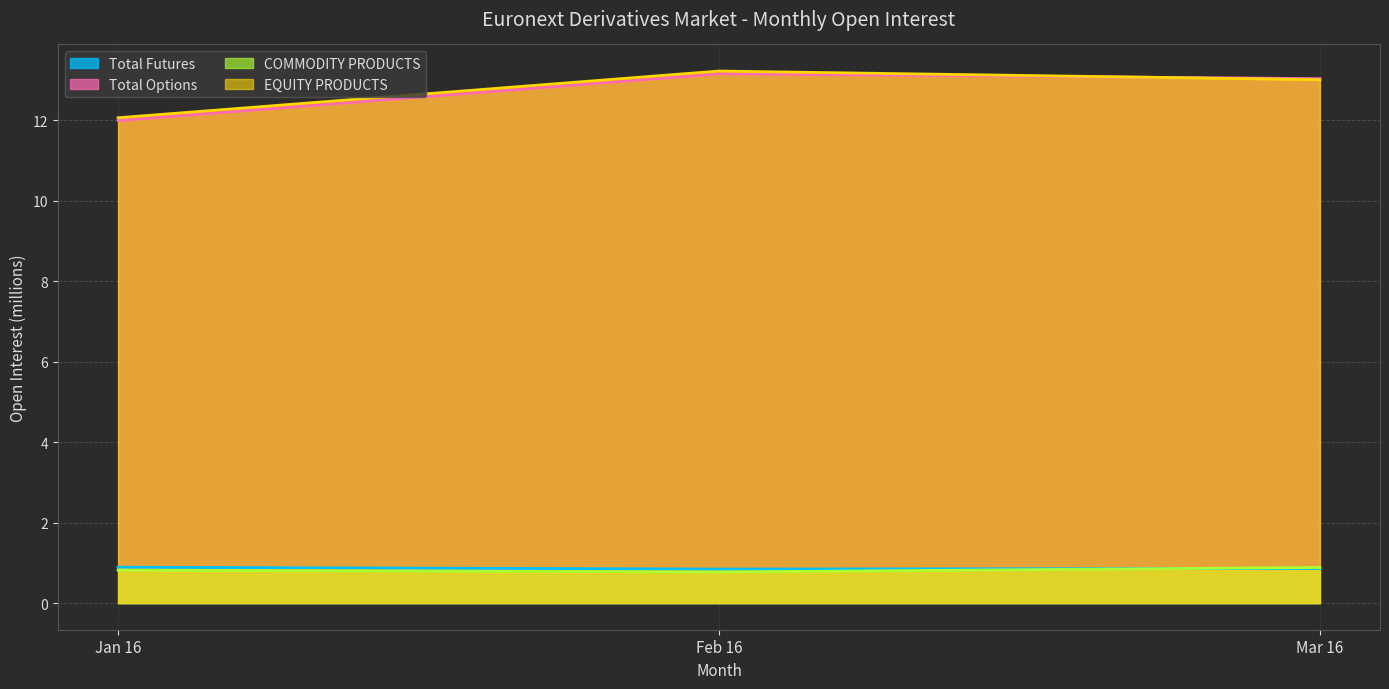

Where is COMMODITY PRODUCTS nearest to the value 0?

Feb 16